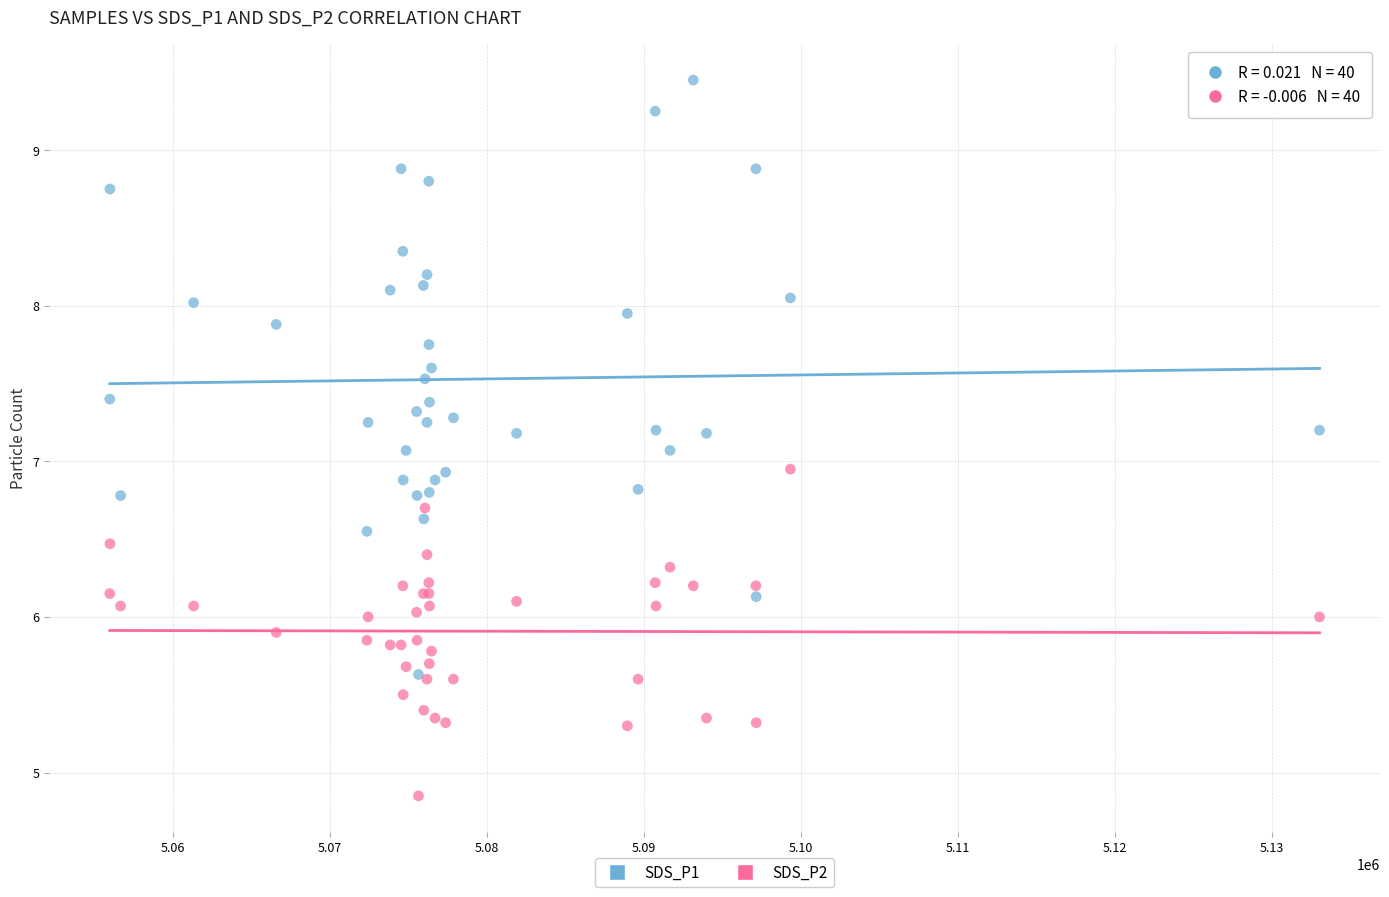

What are all the series names shown in the legend?

SDS_P1, SDS_P2